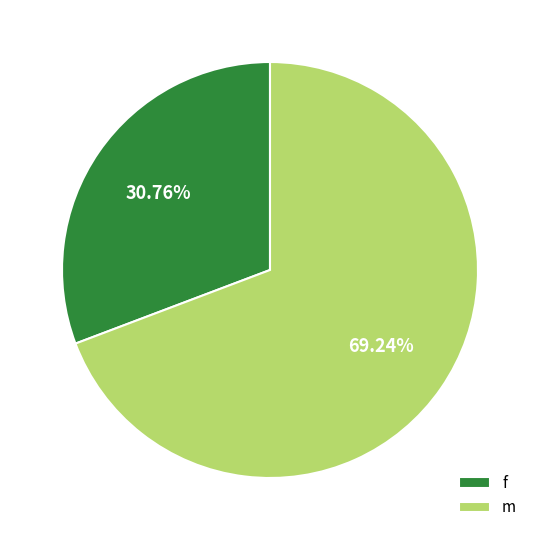

How many segments does this pie chart have?

2